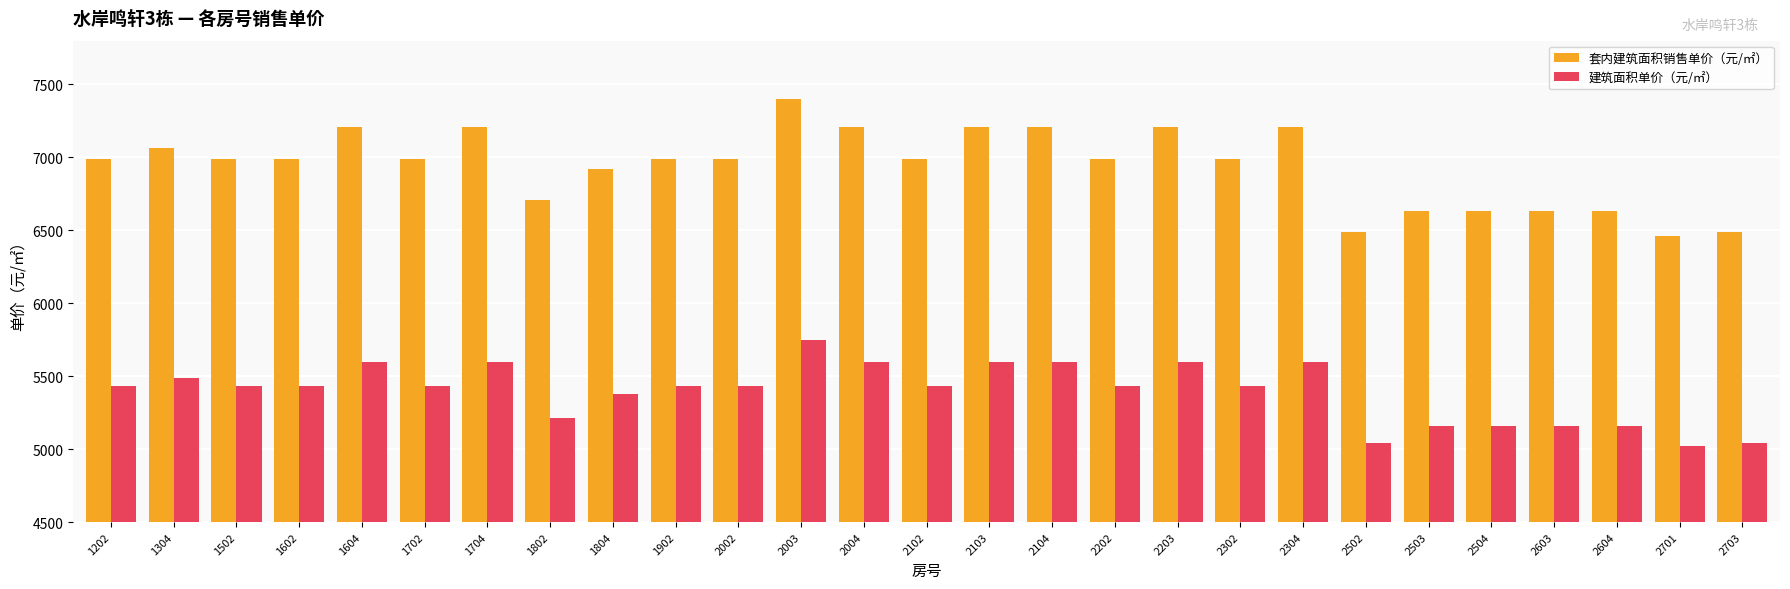

How many groups of bars are there?

27